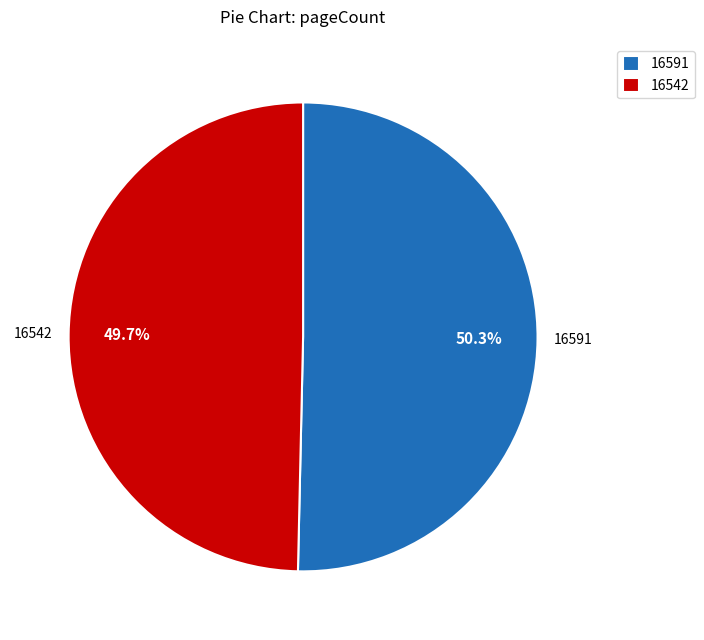

To the nearest percent, what is the average slice percentage?

50%